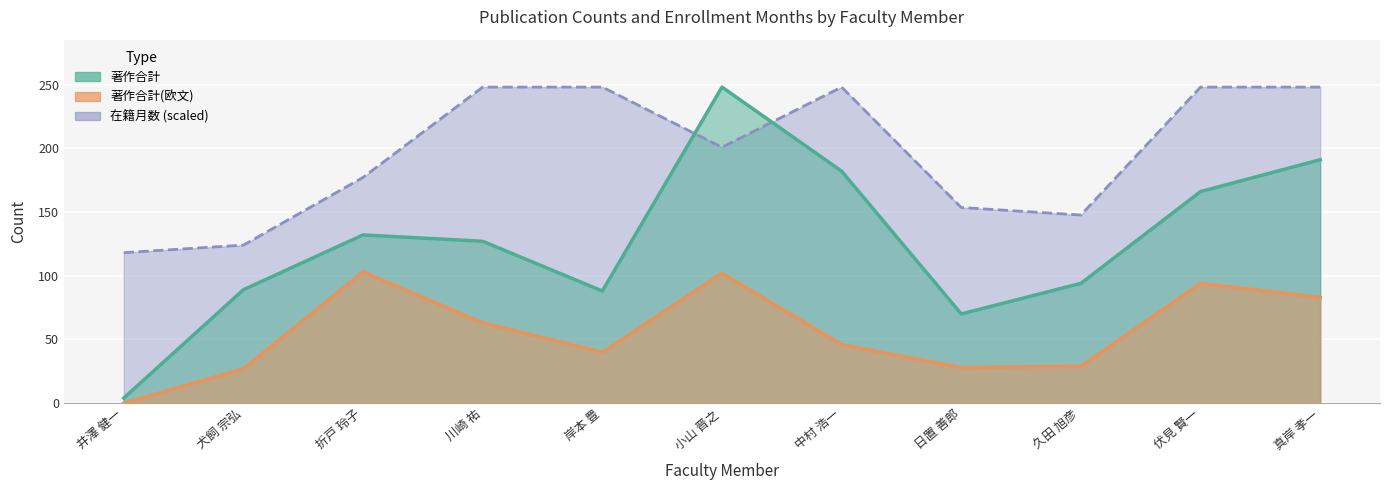

Rank the series by their average value, from lowest to highest.

著作合計(欧文), 著作合計, 在籍月数